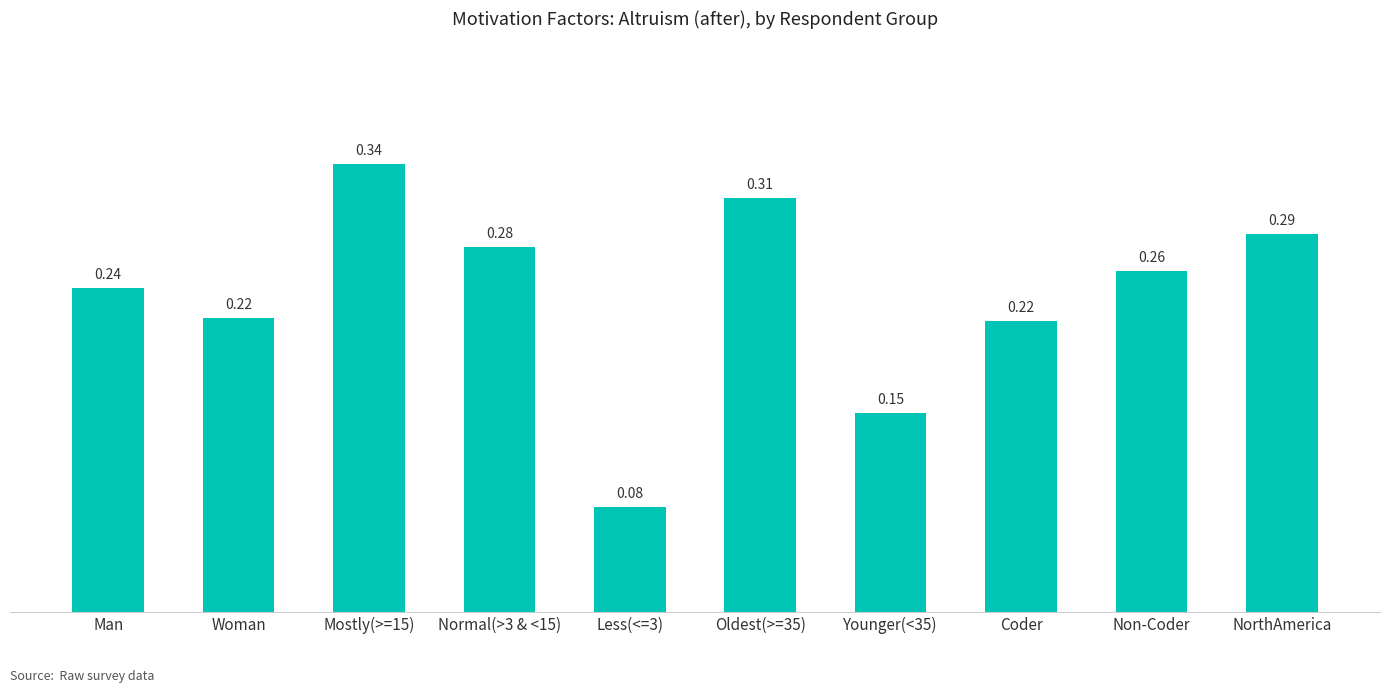

What is the sum of the values at Non-Coder and NorthAmerica?

0.5